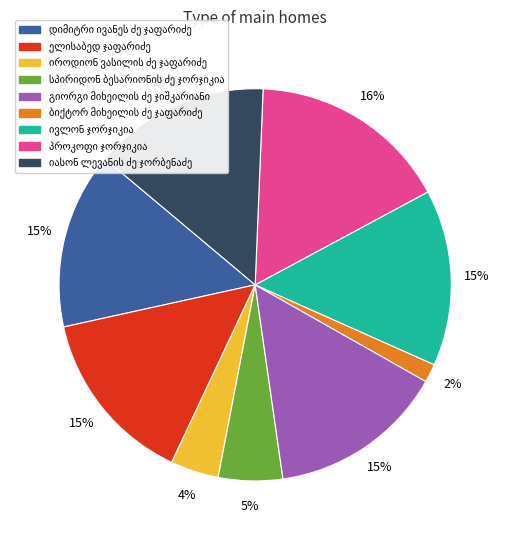

Is there any slice that represents more than half of the pie?

No